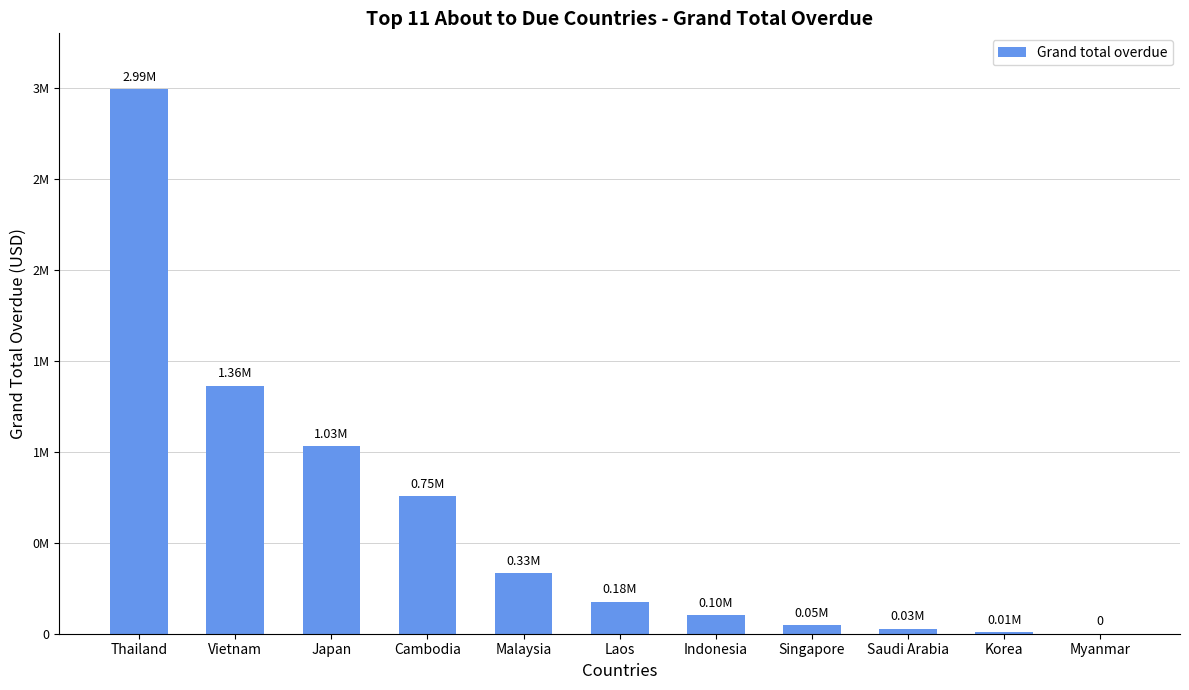

Which label corresponds to the smallest value in the chart?

Myanmar